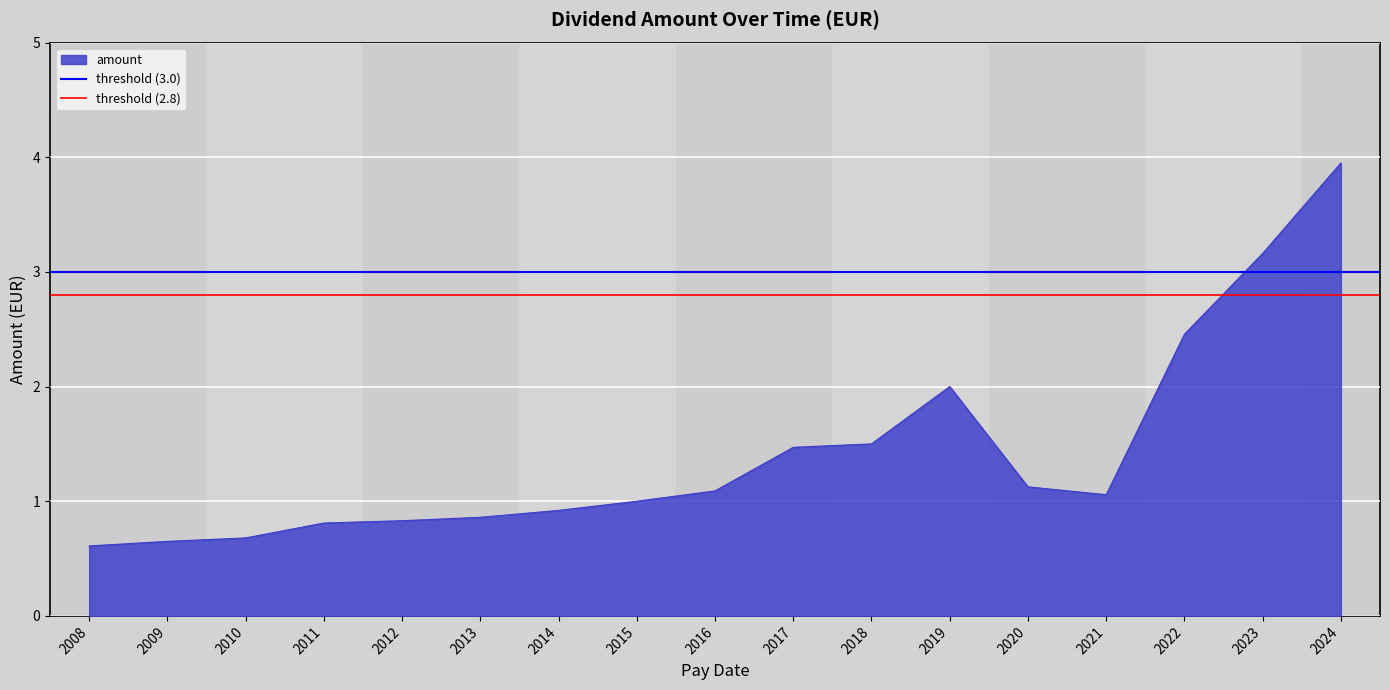

The amount series shows 0.9 at 2013. True or false?

True